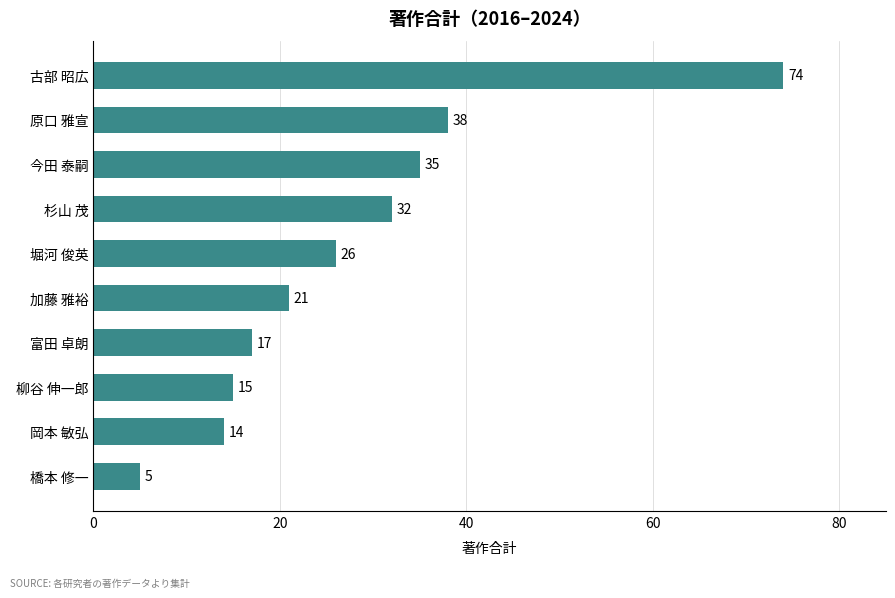

What is the average value?

28